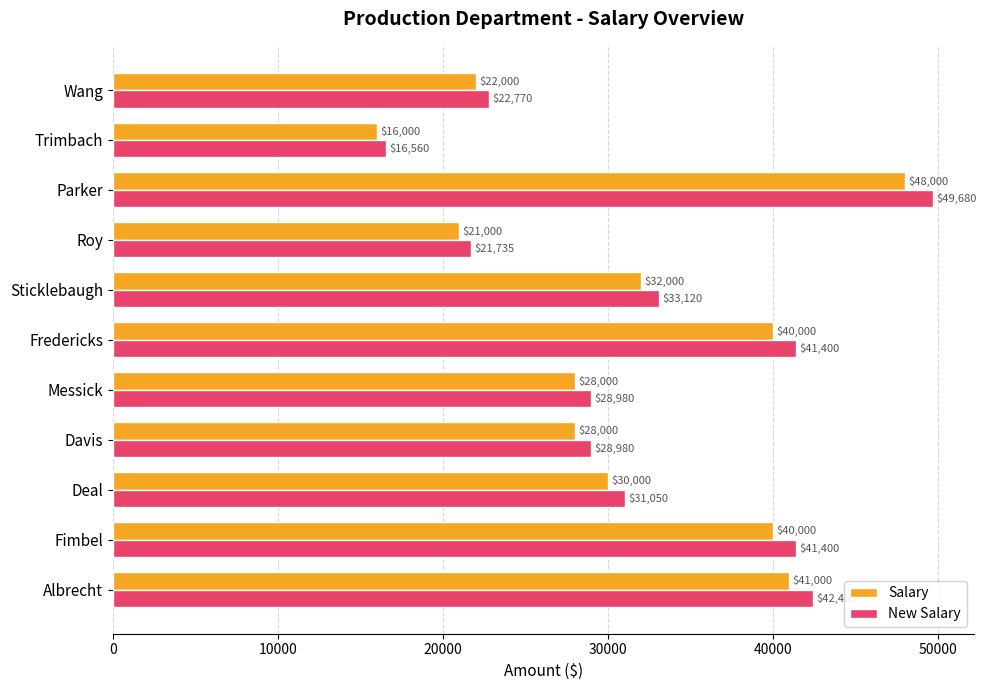

Which label corresponds to the smallest value in the chart?

Trimbach